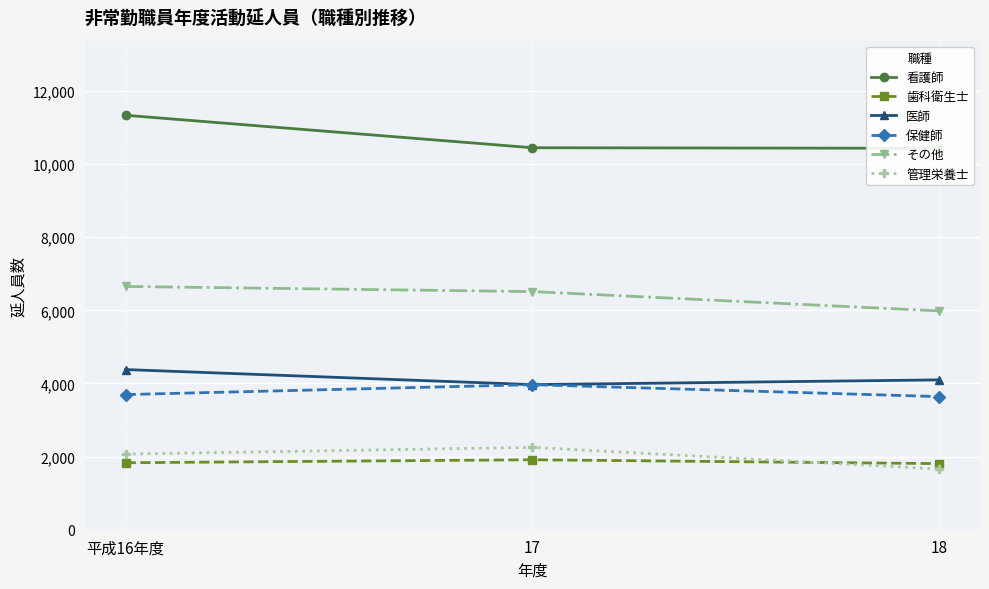

What is the total value across all series at 平成16年度?

29970